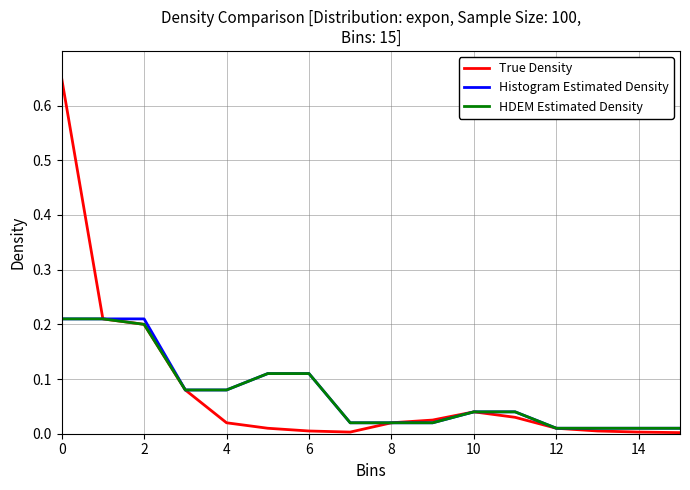

Which series has the widest spread of values?

True Density